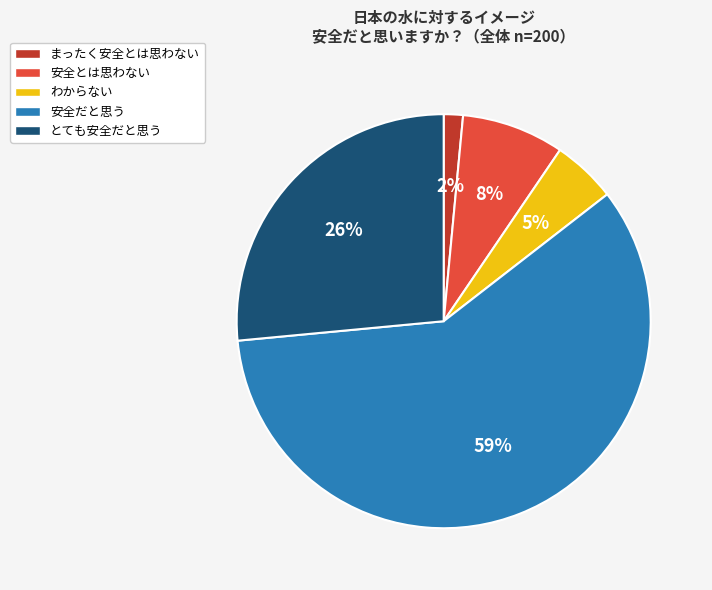

How many slices are in this pie chart?

5